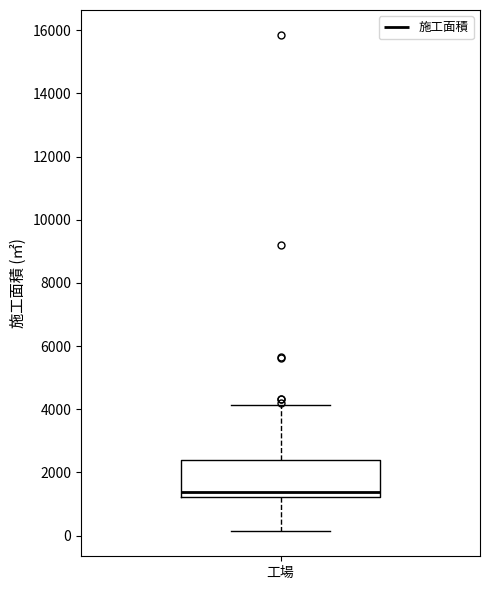

Where does the lower whisker of the box for 工場 end on the y-axis? The values are not printed on the chart, so give them approximately, as read against the axis.

200